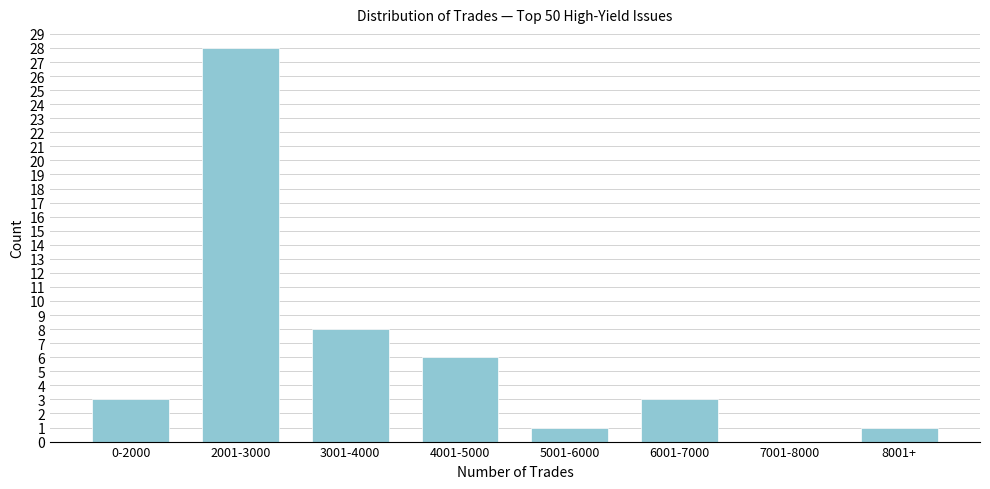

Reading left to right, extract all data points from this chart.

0-2000=3	2001-3000=28	3001-4000=8	4001-5000=6	5001-6000=1	6001-7000=3	7001-8000=0	8001+=1